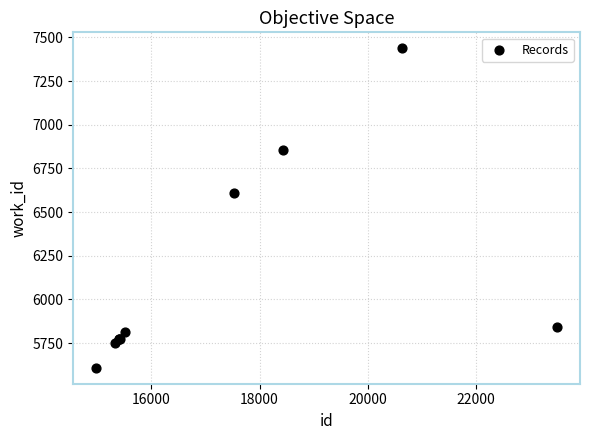

What Y value in the scatter plot is closest to 6523?

6611